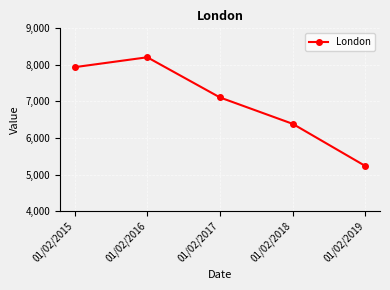

What is the difference between the maximum and second lowest values?

1822